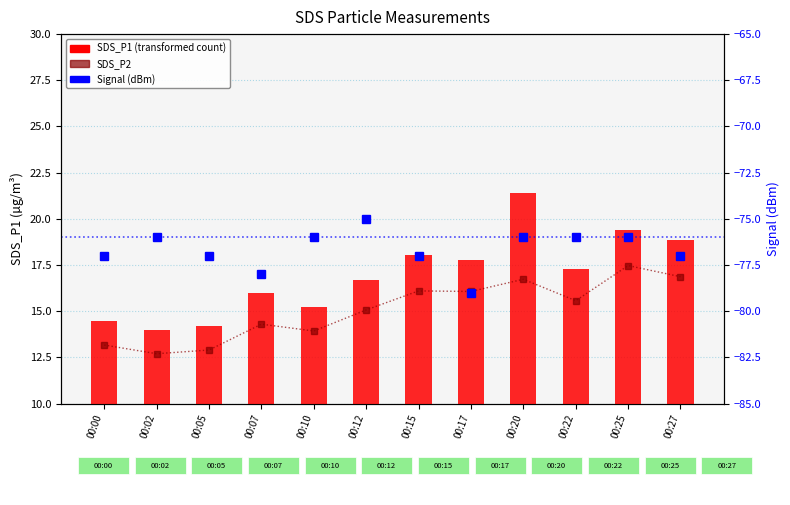

What are all the series names shown in the legend?

SDS_P2, SDS_P1 (transformed count), Signal (dBm)